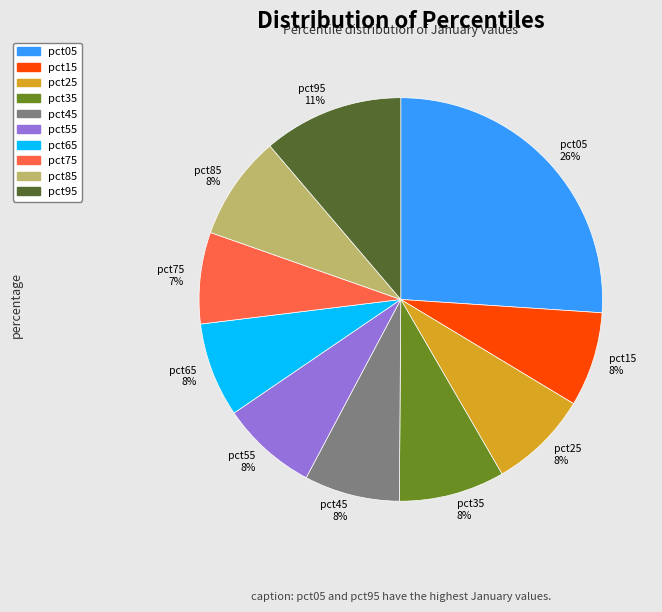

True or false: pct65 accounts for 8% of the total.

True